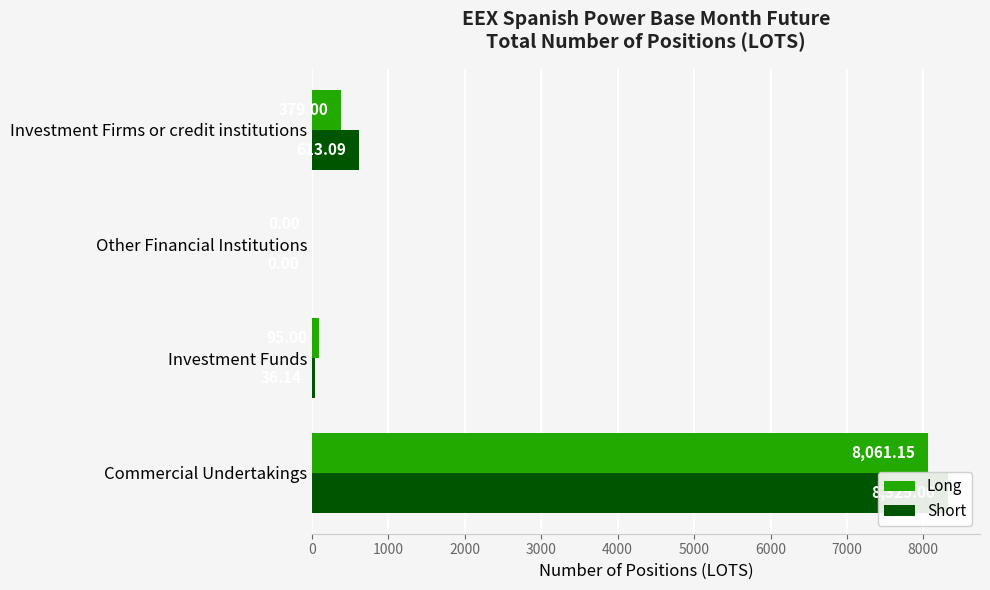

How many values in Long are above zero?

3